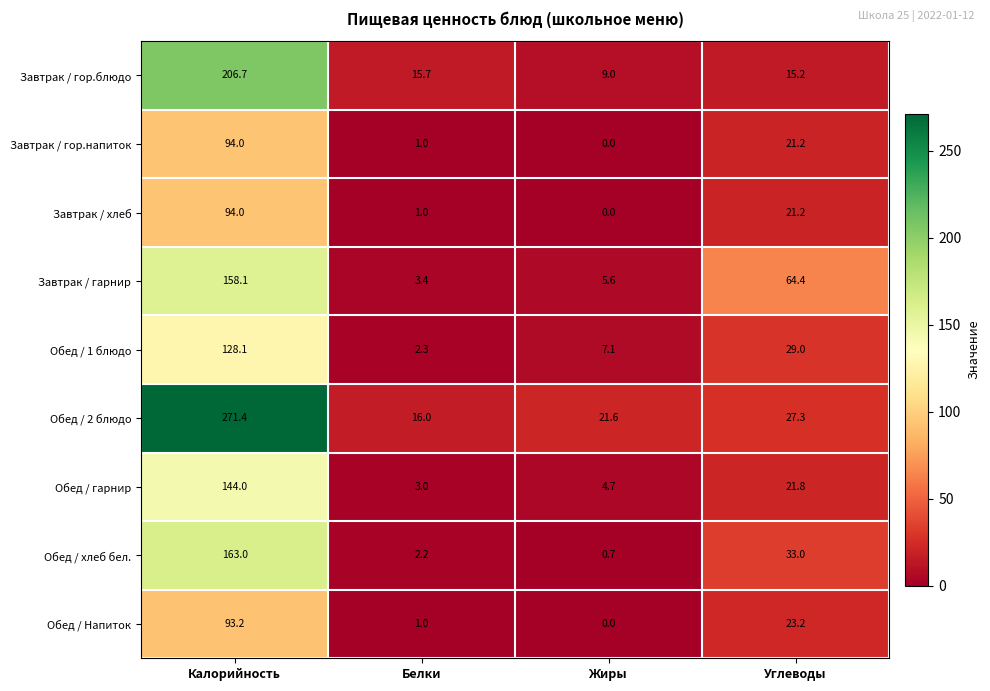

Which series changed the most between Белки and Жиры?

Завтрак / гор.блюдо